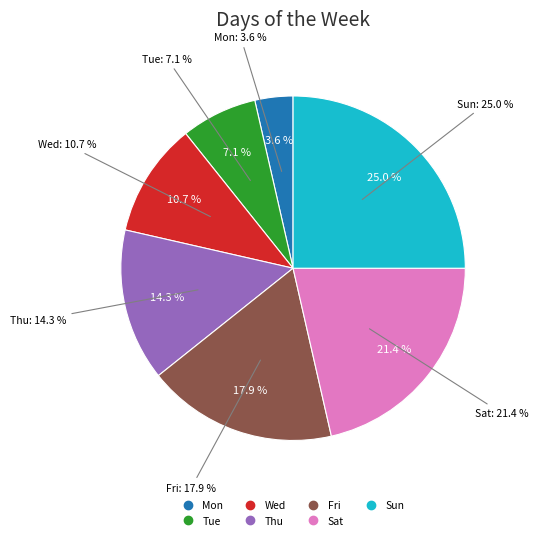

How many slices are in this pie chart?

7